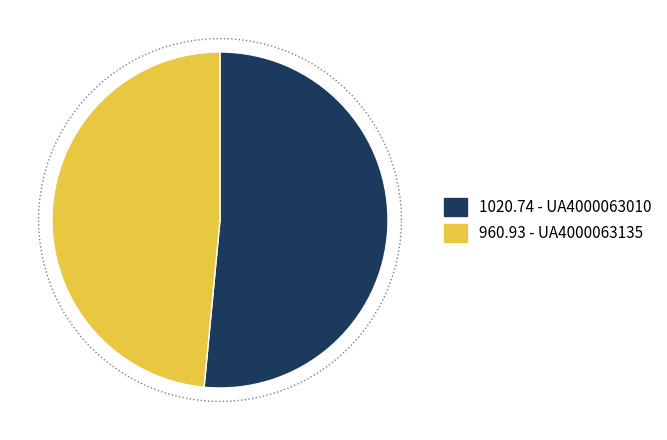

How many segments does this pie chart have?

2